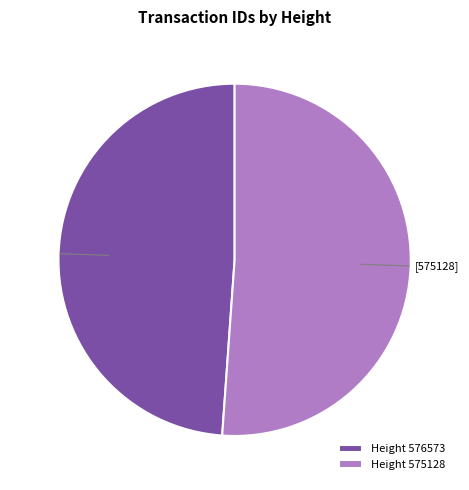

Which category has the smallest portion of the pie?

Height 576573